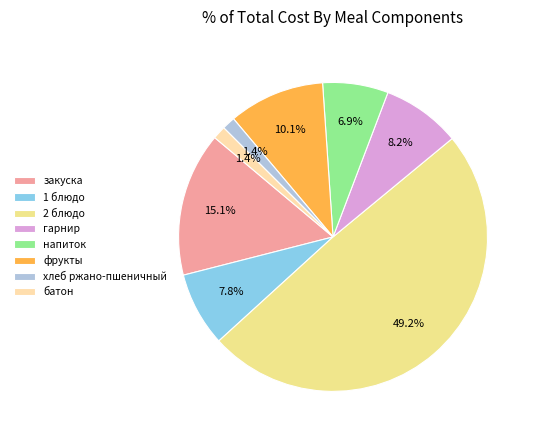

What is the largest slice in the pie chart?

2 блюдо